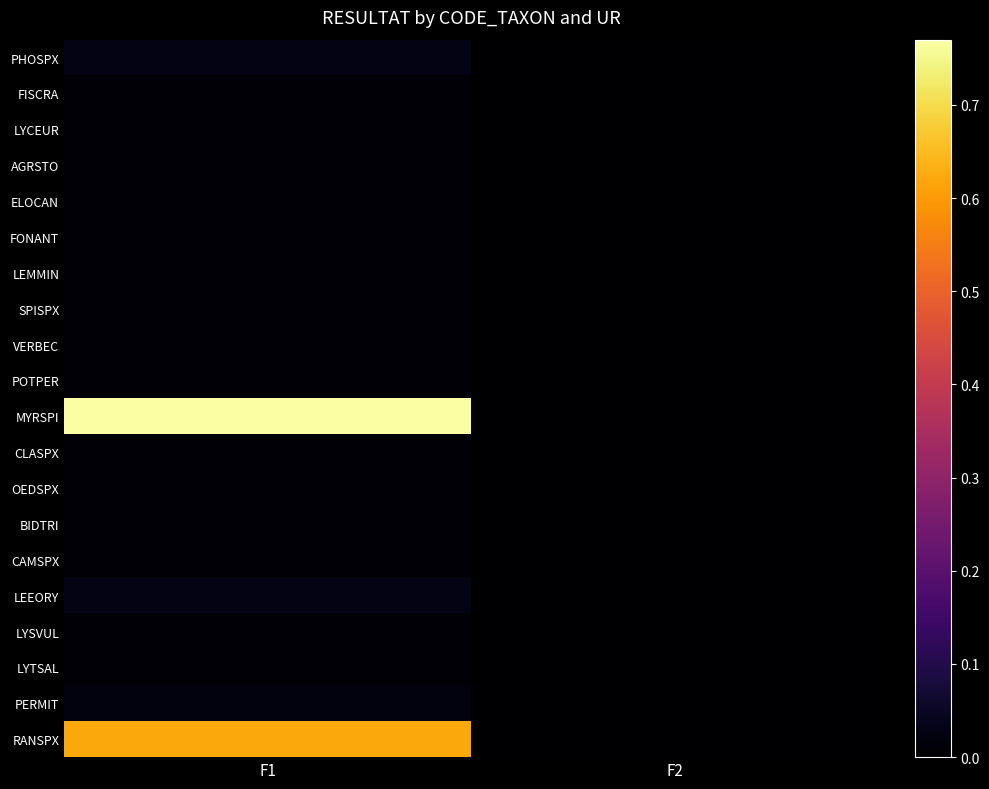

Which series changed the most between F1 and F2?

MYRSPI